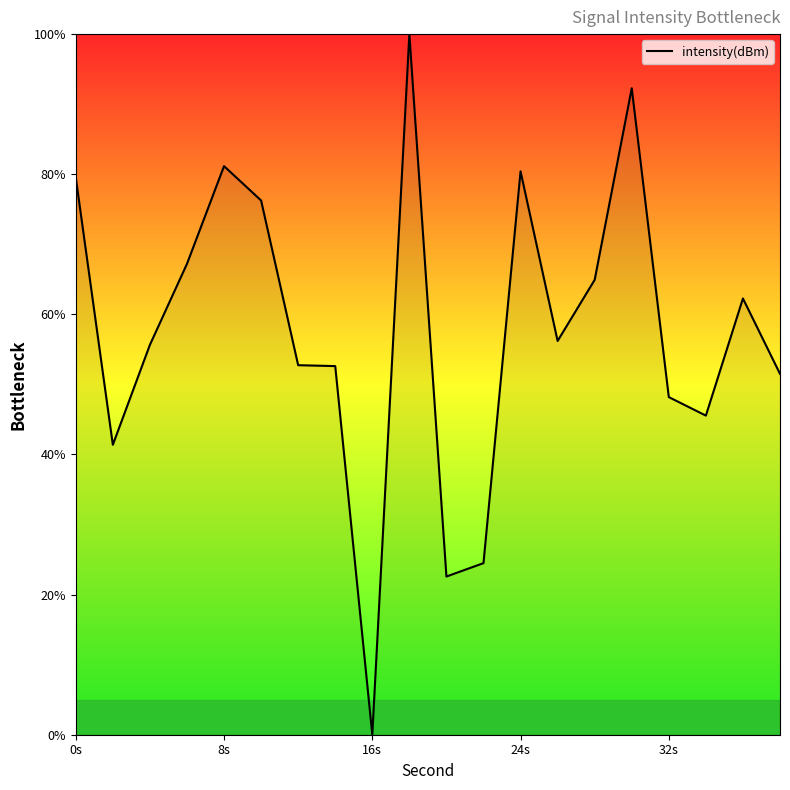

What is the difference between the maximum and minimum values?

100.0